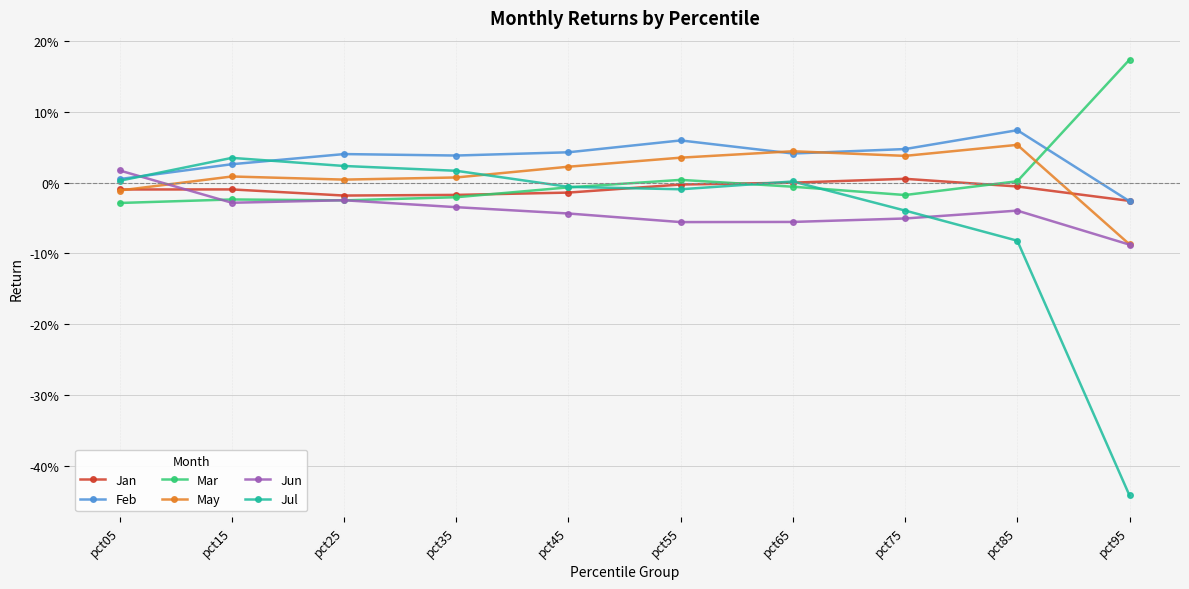

At pct25, list the series in order from smallest to largest.

Mar, Jun, Jan, May, Jul, Feb